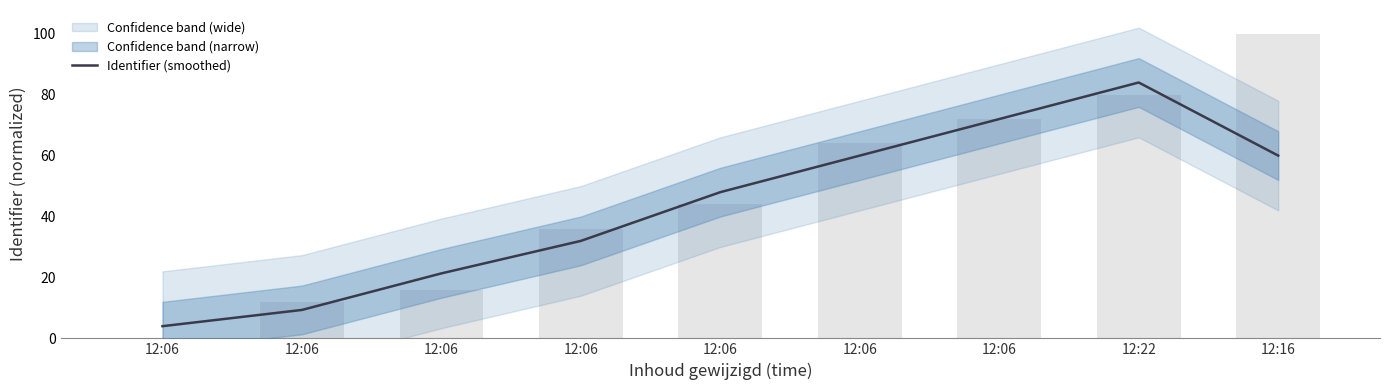

True or false: the data shows 28.9 at 12:16.

False